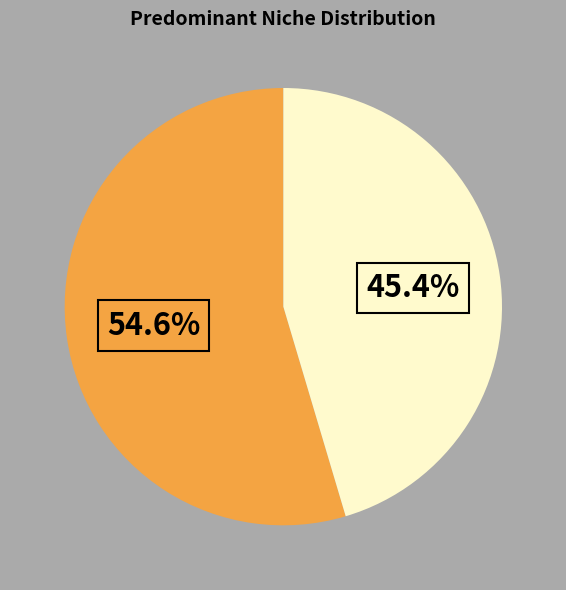

Is there a majority slice in this chart?

Yes